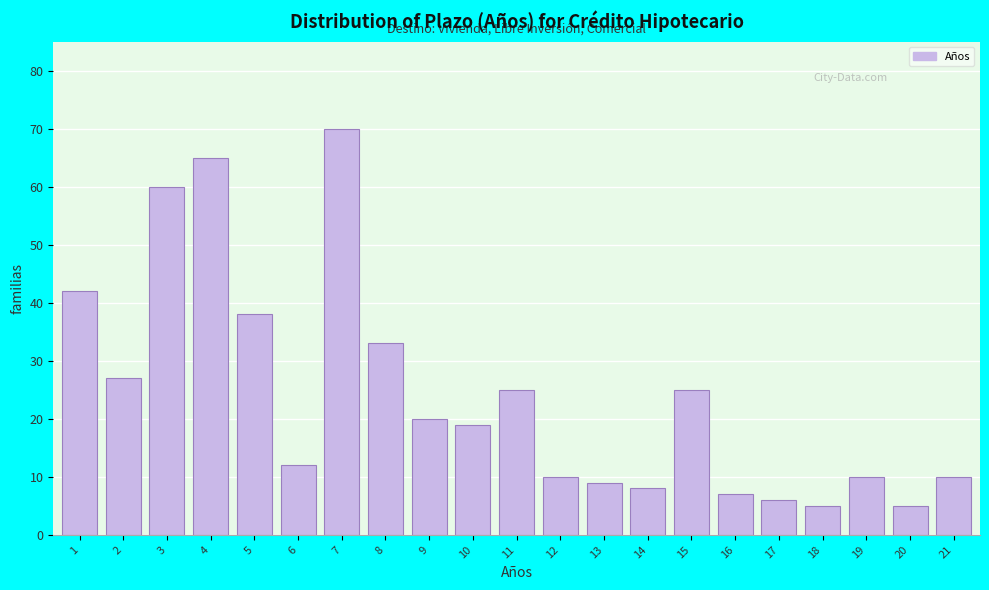

Reading left to right, list all the values displayed in this chart.

1=42	2=27	3=60	4=65	5=38	6=12	7=70	8=33	9=20	10=19	11=25	12=10	13=9	14=8	15=25	16=7	17=6	18=5	19=10	20=5	21=10